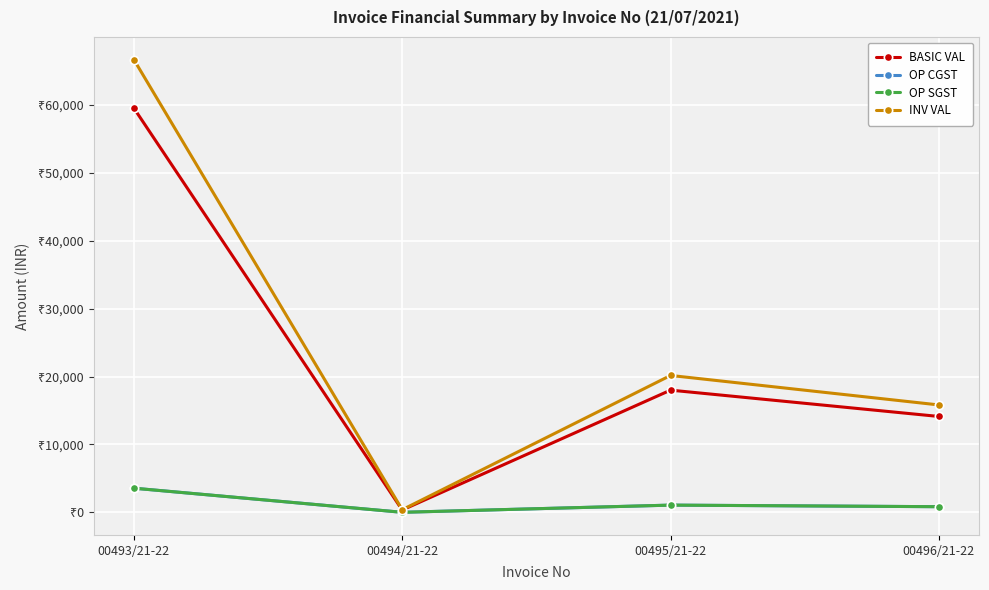

True or false: BASIC VAL has a value of 18000.0 at 00495/21-22.

True